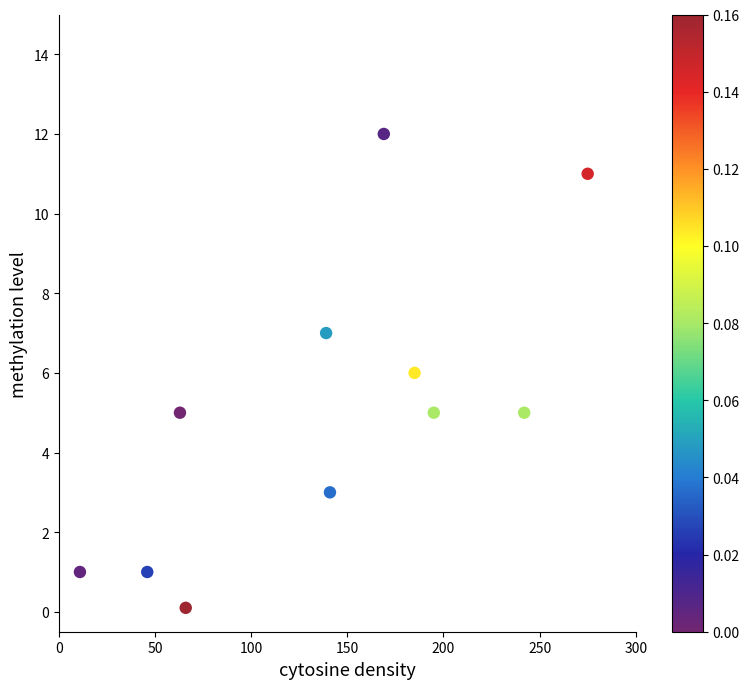

What is the range of X values (max minus min)?

264.0